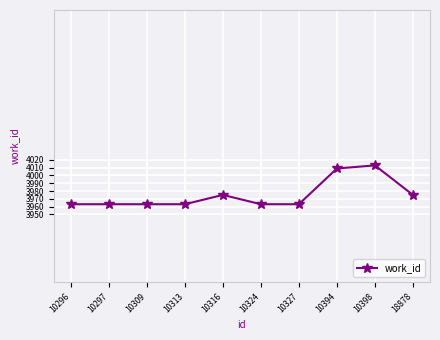

Reading left to right, list all the values displayed in this chart.

10296=3963	10297=3963	10309=3963	10313=3963	10316=3975	10324=3963	10327=3963	10394=4009	10398=4013	18878=3975